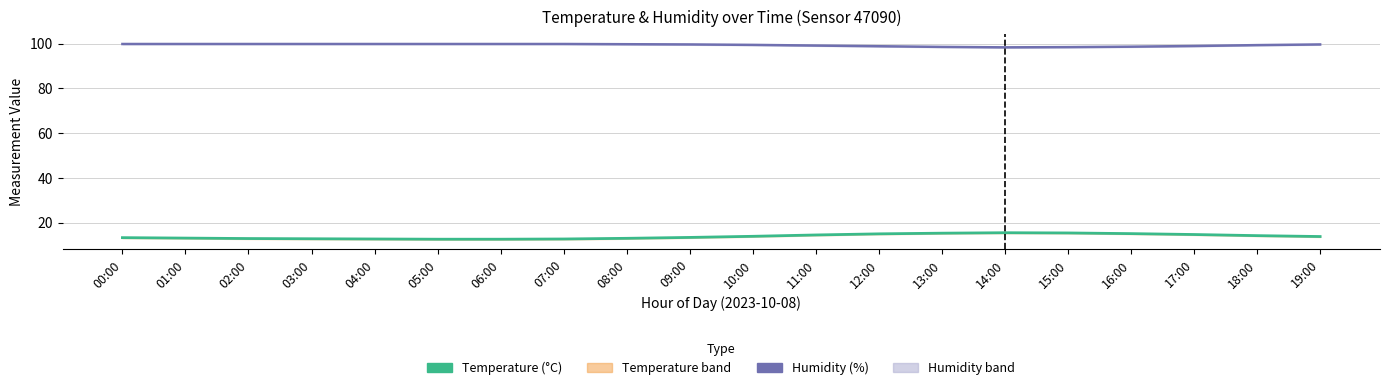

What is the sum of all Humidity (%) values?

1988.6